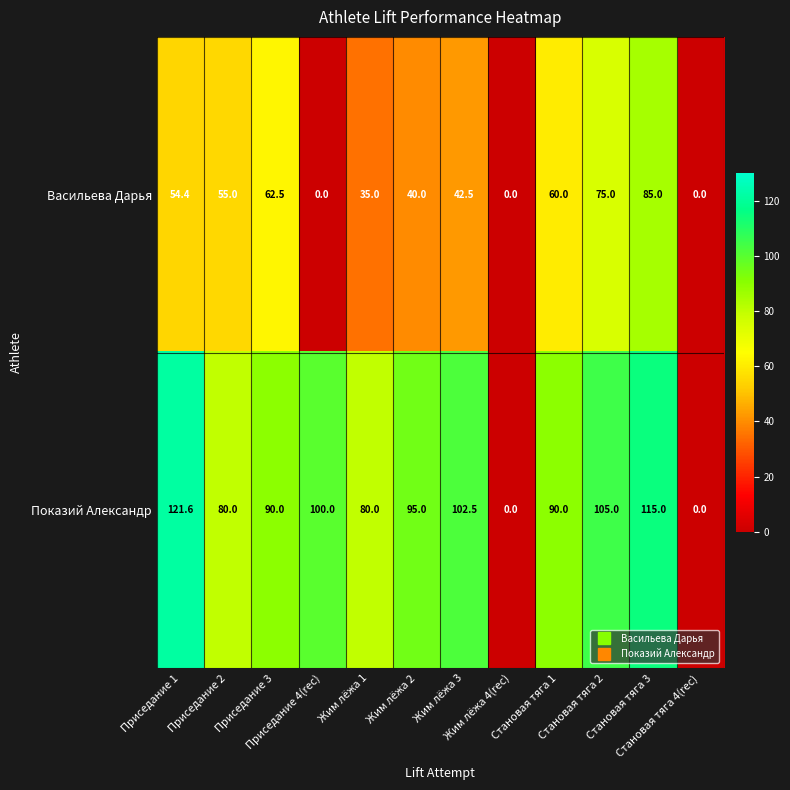

Which series has the largest range (max minus min)?

Показий Александр